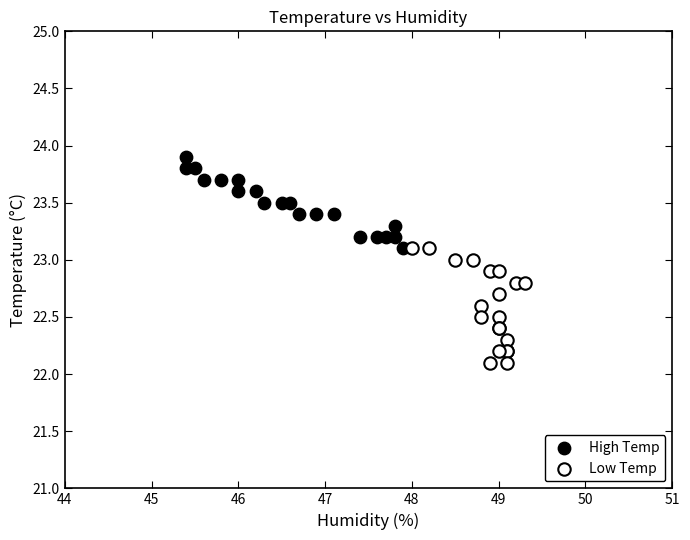

Which series has the widest spread of Y values?

Low Temp